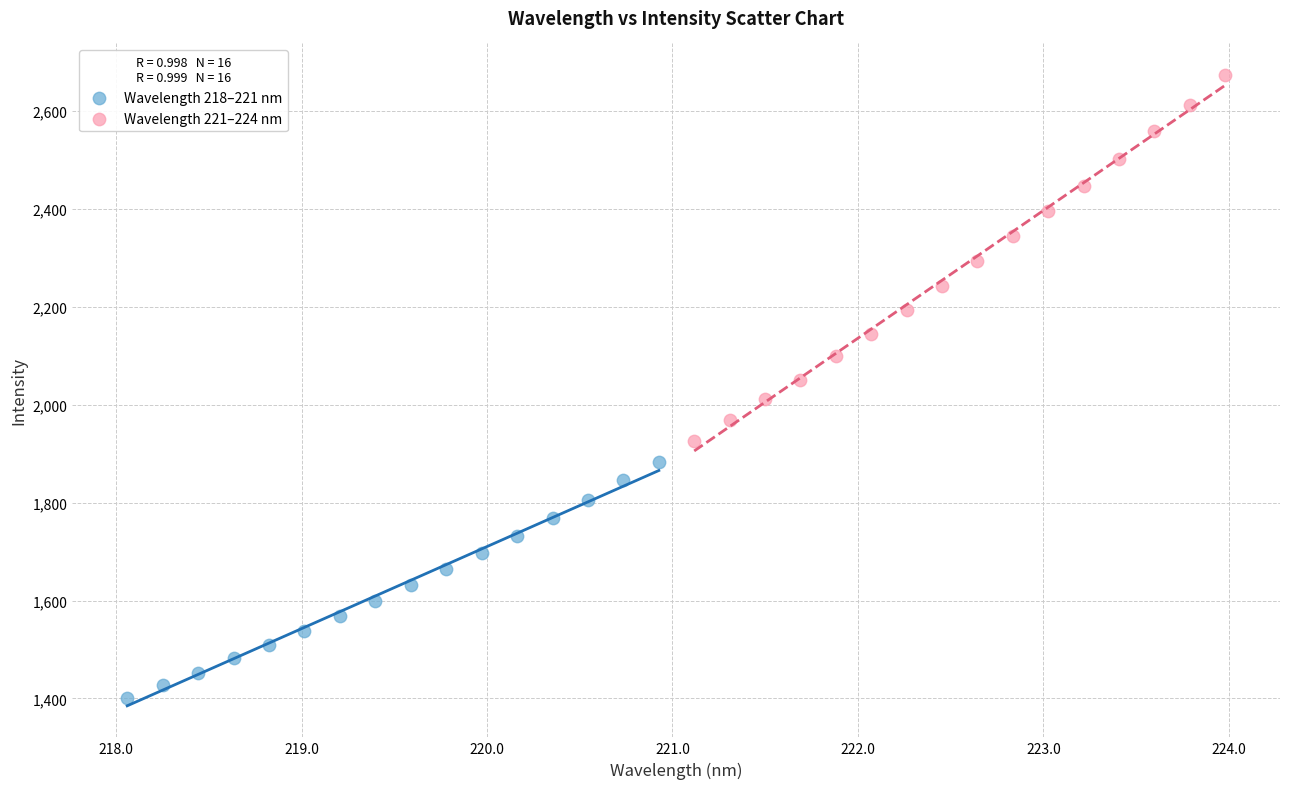

Which series has the largest Y range (max minus min)?

Wavelength 221–224 nm